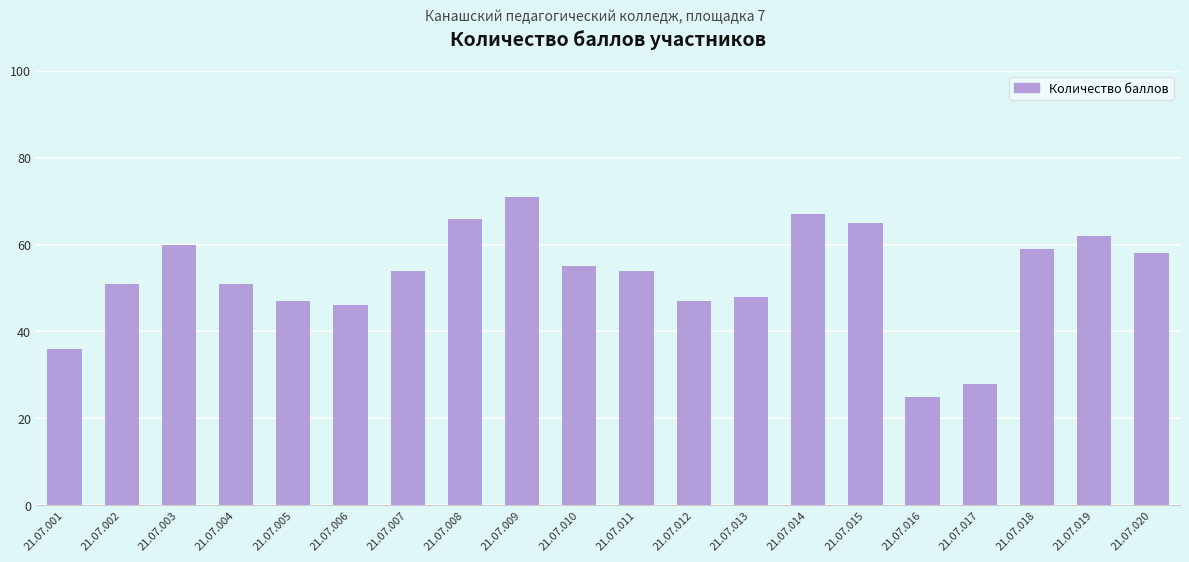

Reading left to right, transcribe all the data shown in this chart.

36	51	60	51	47	46	54	66	71	55	54	47	48	67	65	25	28	59	62	58